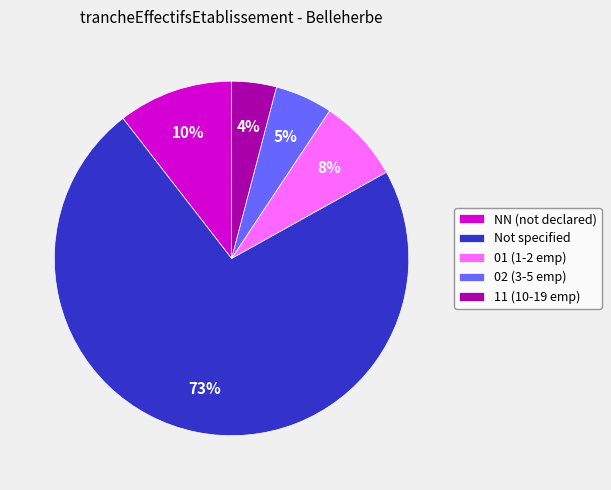

To the nearest percent, what is the average slice percentage?

20%